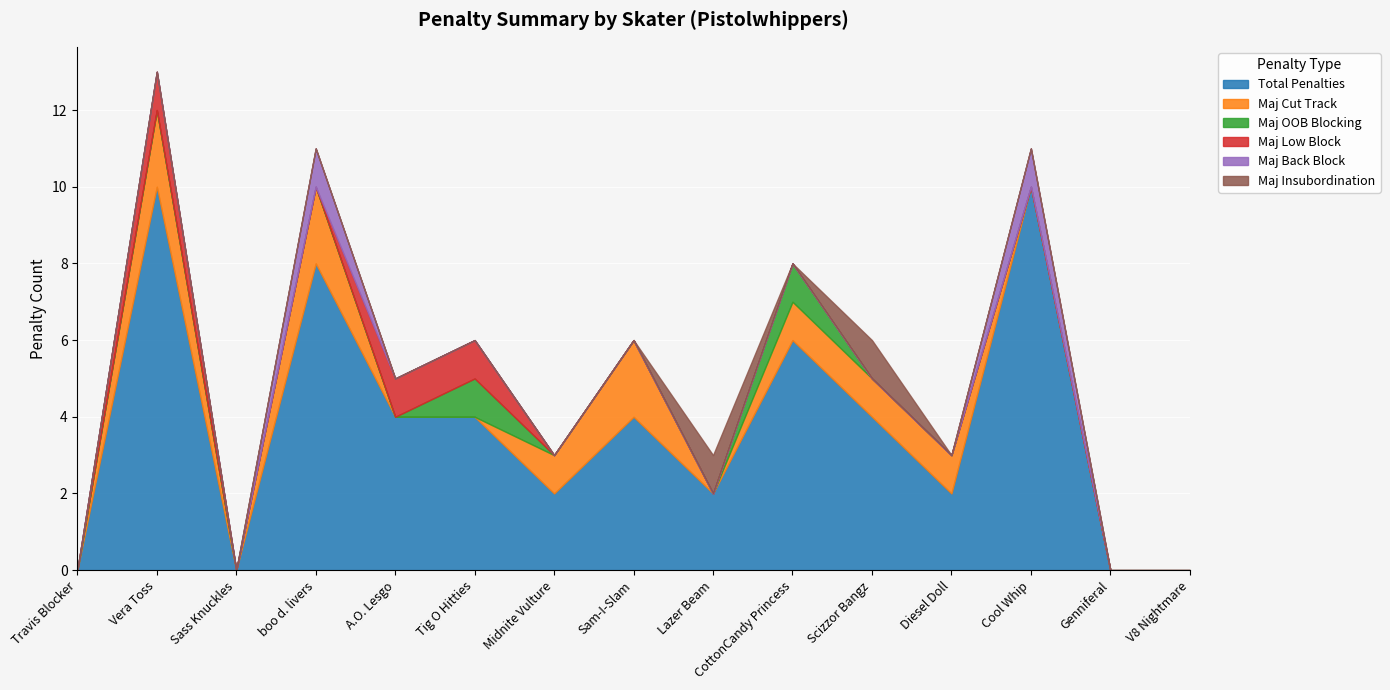

Reading left to right, list all the values displayed in this chart.

Total Penalties: 0	10	0	8	4	4	2	4	2	6	4	2	10	0	0
Maj Cut Track: 0	2	0	2	0	0	1	2	0	1	1	1	0	0	0
Maj OOB Blocking: 0	0	0	0	0	1	0	0	0	1	0	0	0	0	0
Maj Low Block: 0	1	0	0	1	1	0	0	0	0	0	0	0	0	0
Maj Back Block: 0	0	0	1	0	0	0	0	0	0	0	0	1	0	0
Maj Insubordination: 0	0	0	0	0	0	0	0	1	0	1	0	0	0	0